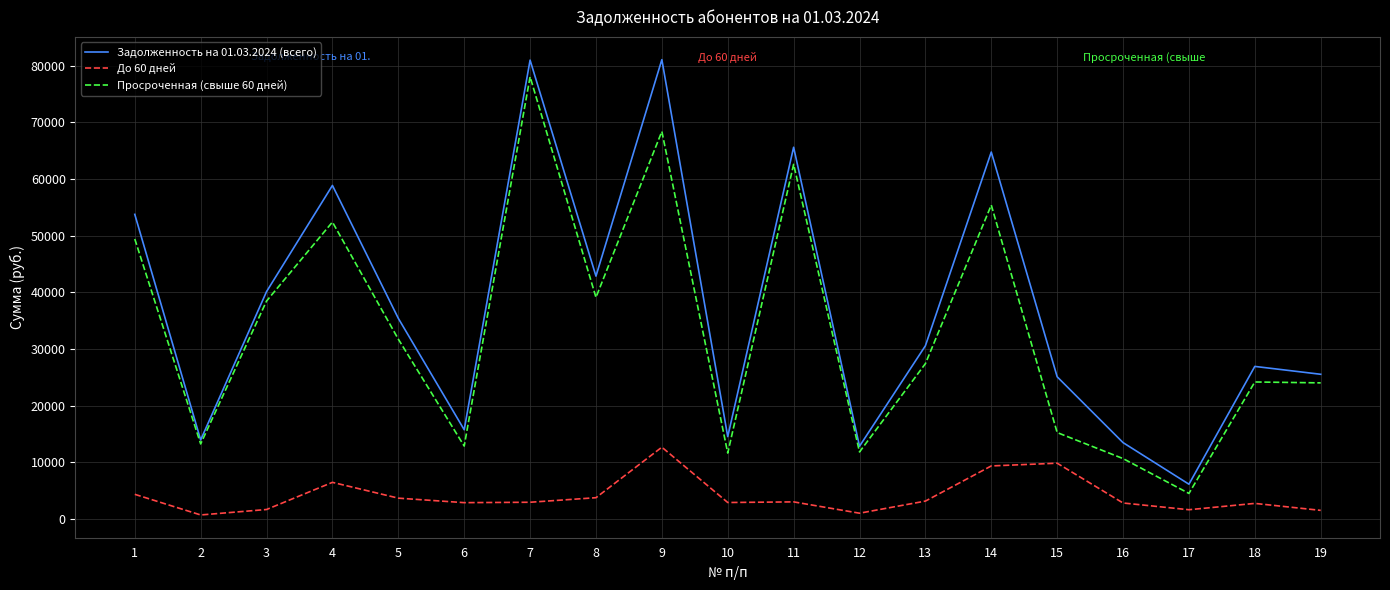

How many interior local valleys does the Просроченная (свыше 60 дней) series have?

6